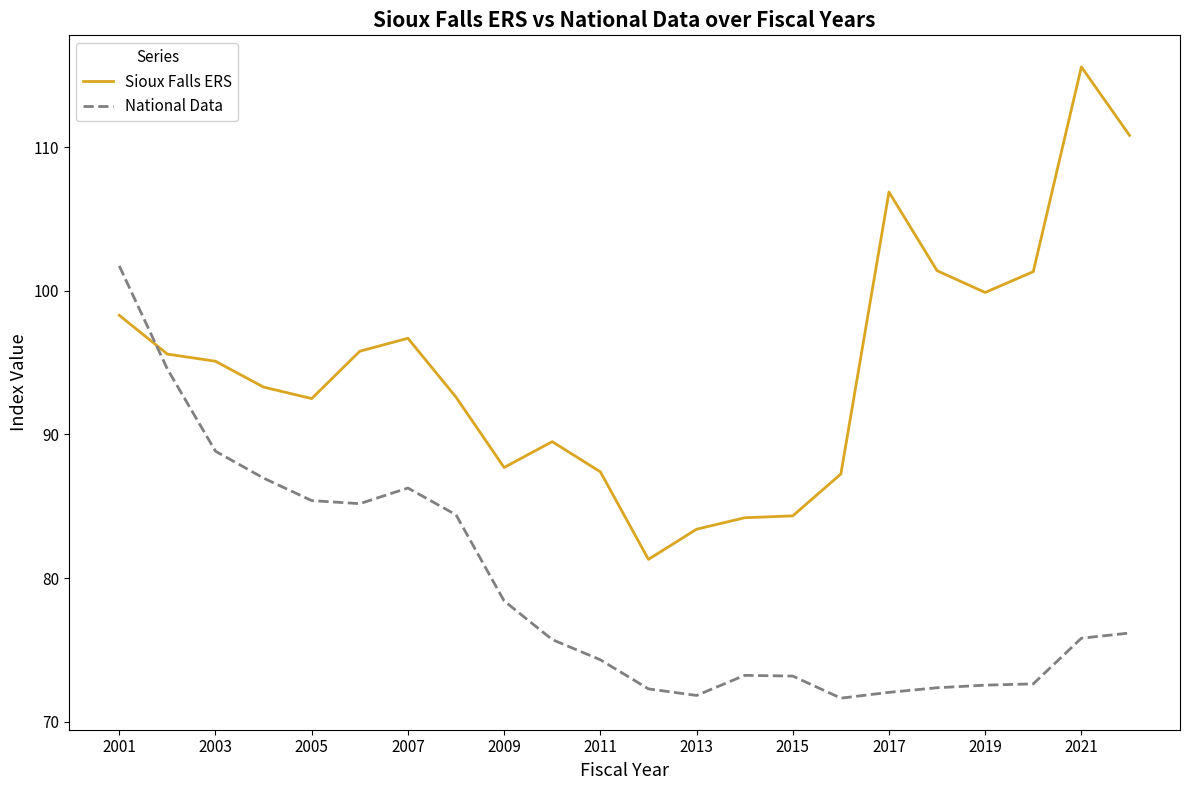

How many intersections are there between Sioux Falls ERS and National Data?

1